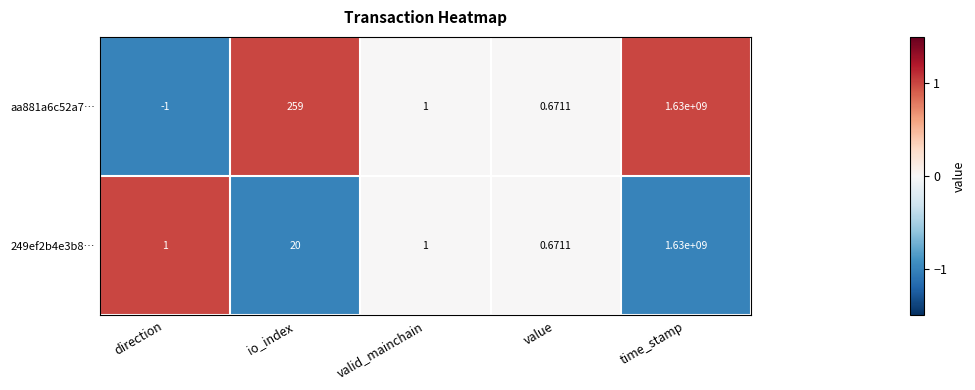

How many distinct data groups are displayed?

2